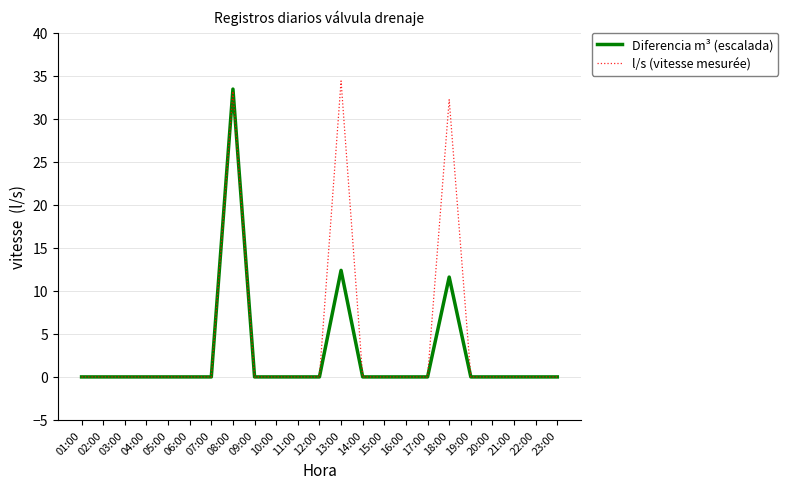

The value of Diferencia m³ (escalada) at 23:00 is 13.7. True or false?

False